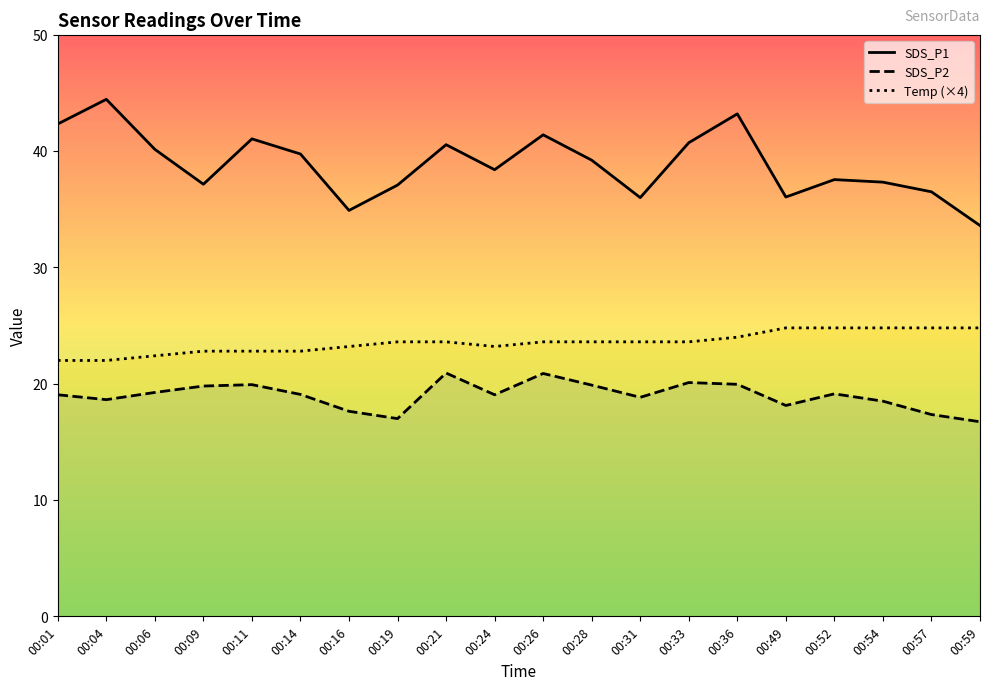

What is the maximum value shown in the chart?

44.5